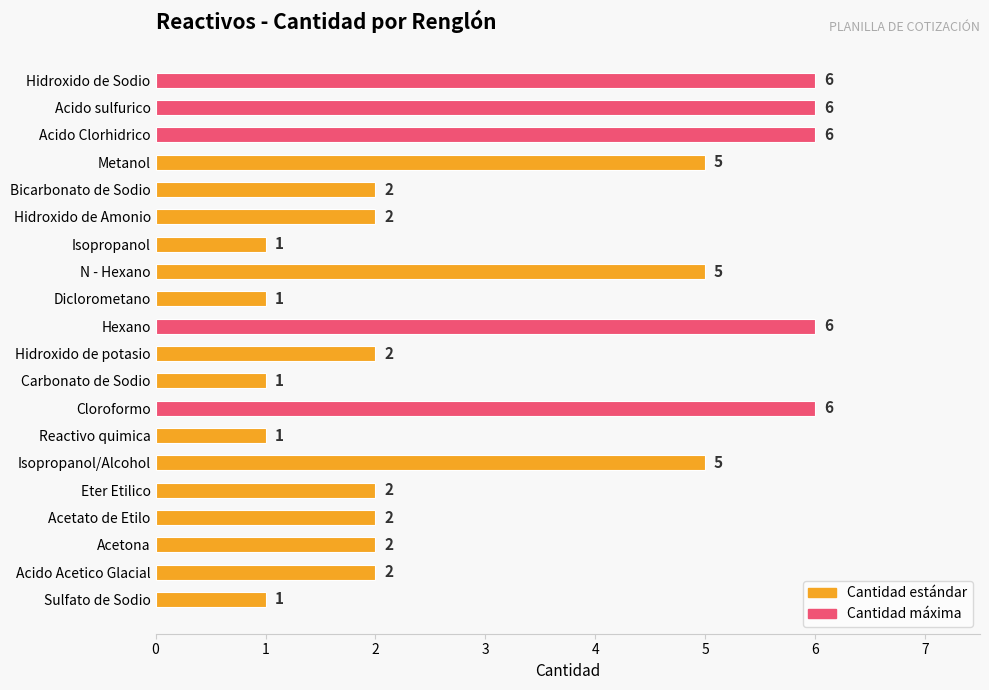

What is the average value?

3